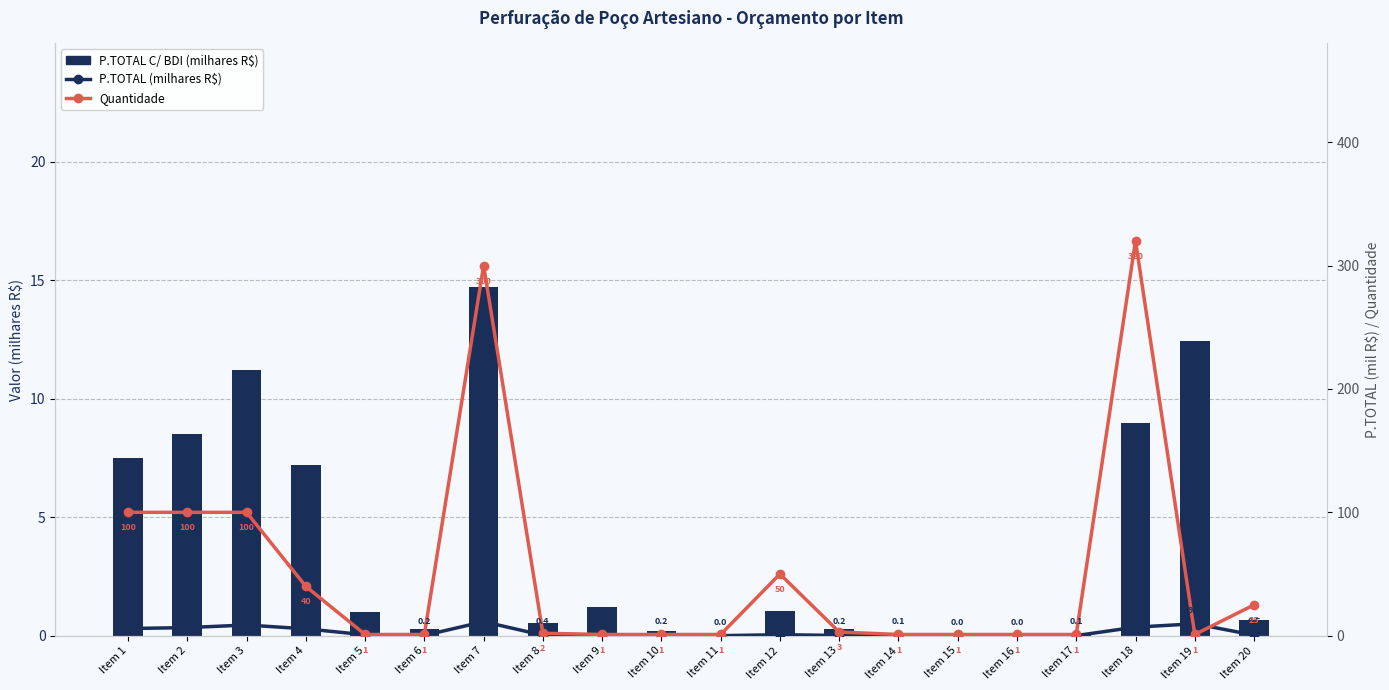

At how many categories does at least one series exceed 181?

2